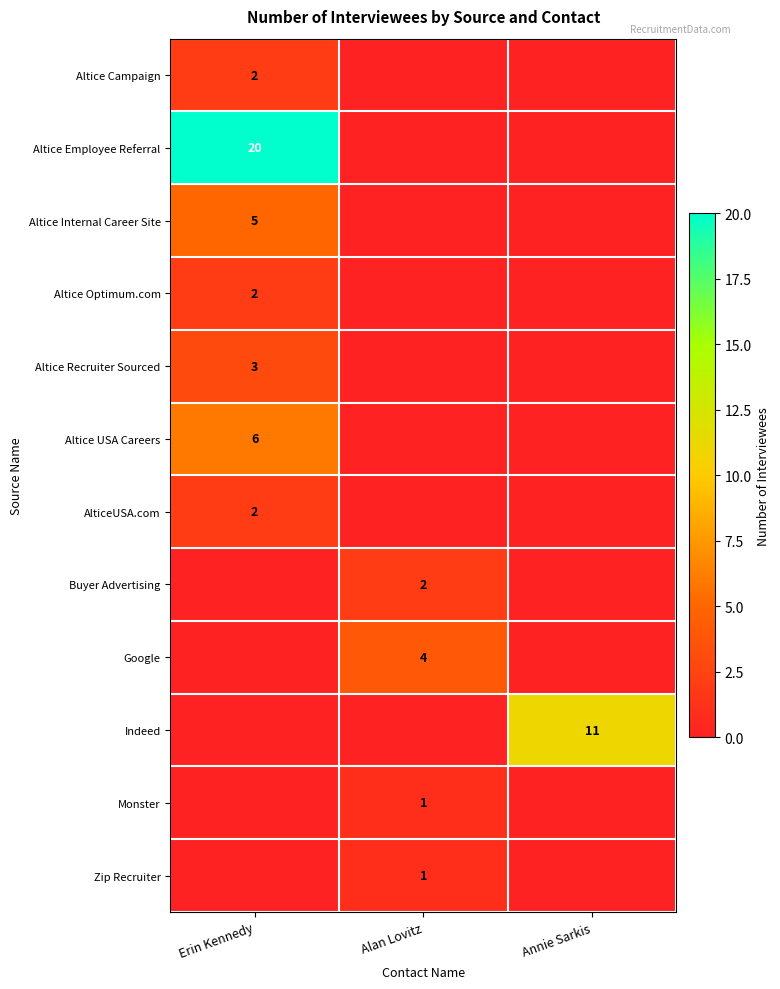

Between Annie Sarkis and Alan Lovitz, which is larger?

Annie Sarkis